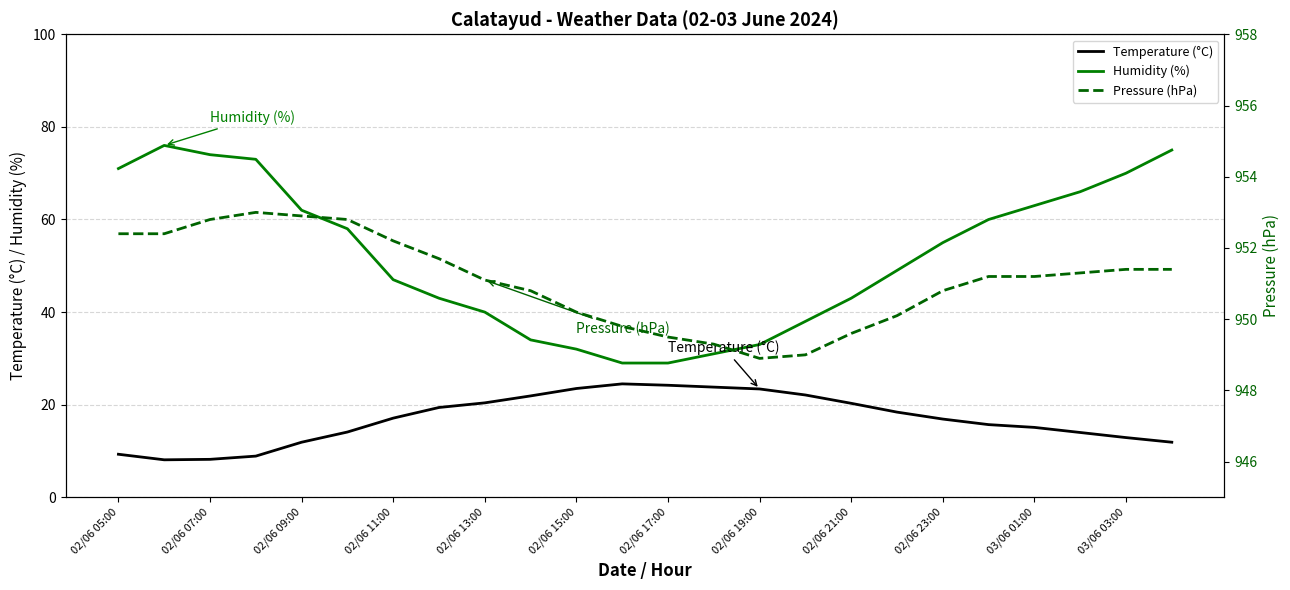

The Temperature (°C) series shows 18.4 at 17. True or false?

True